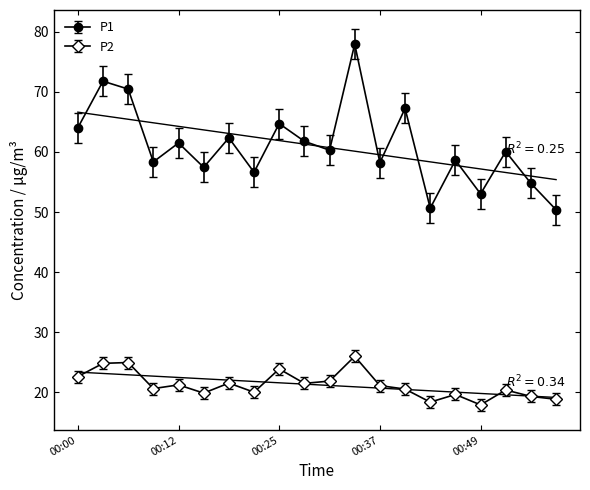

Is it true that P1 equals 61.5 at 00:12?

True